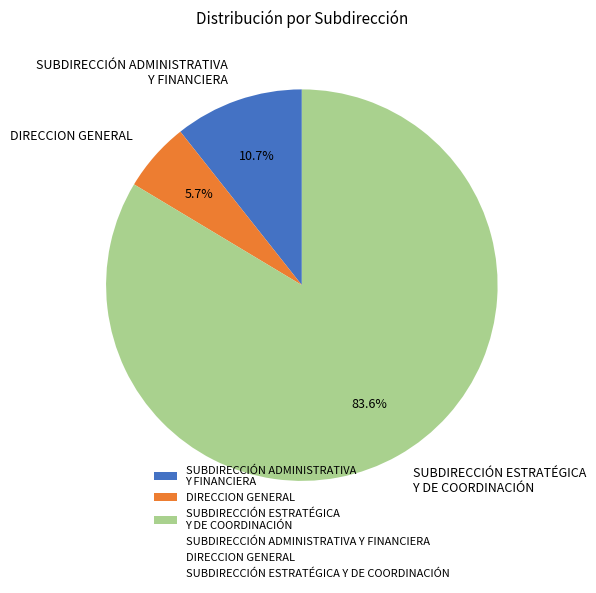

Which slice is the smallest?

DIRECCION GENERAL